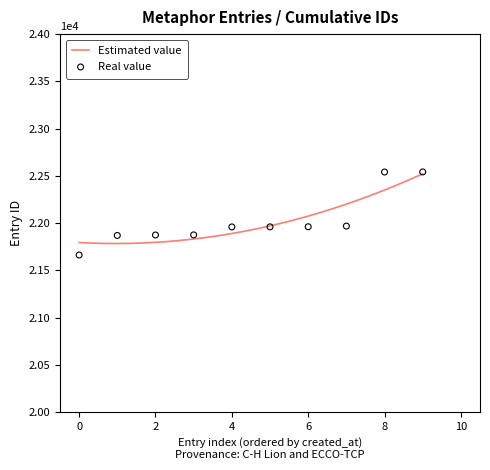

Between 7553 and 7643, which is larger?

7643